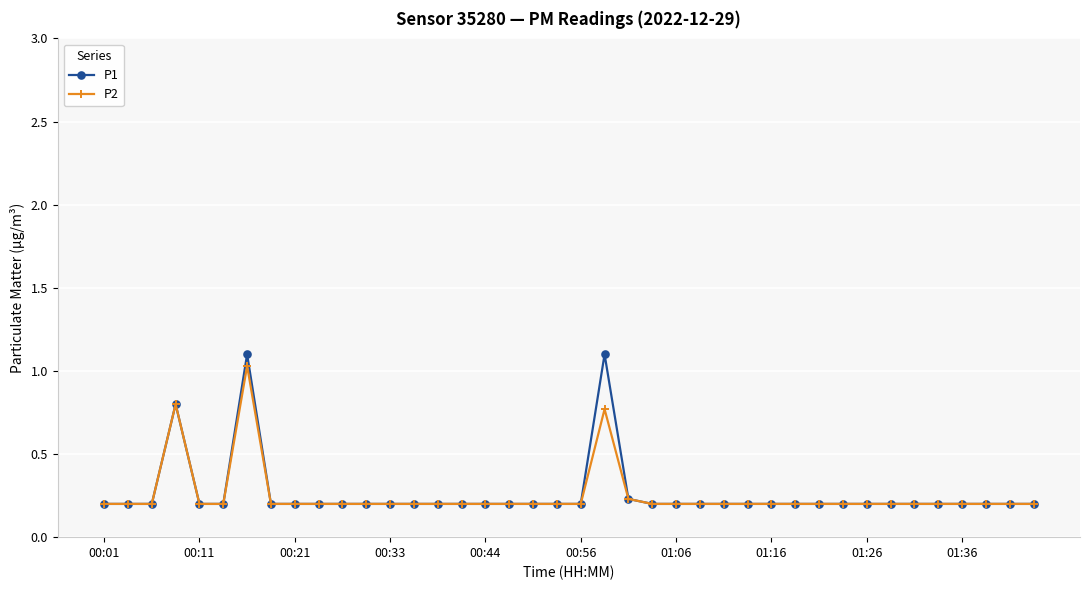

What is the value of the P2 point at the 12th from the left?

0.2